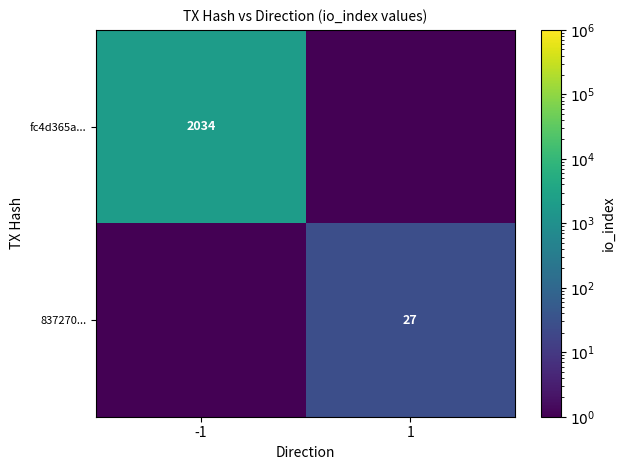

At which category is the sum across all series the highest?

-1